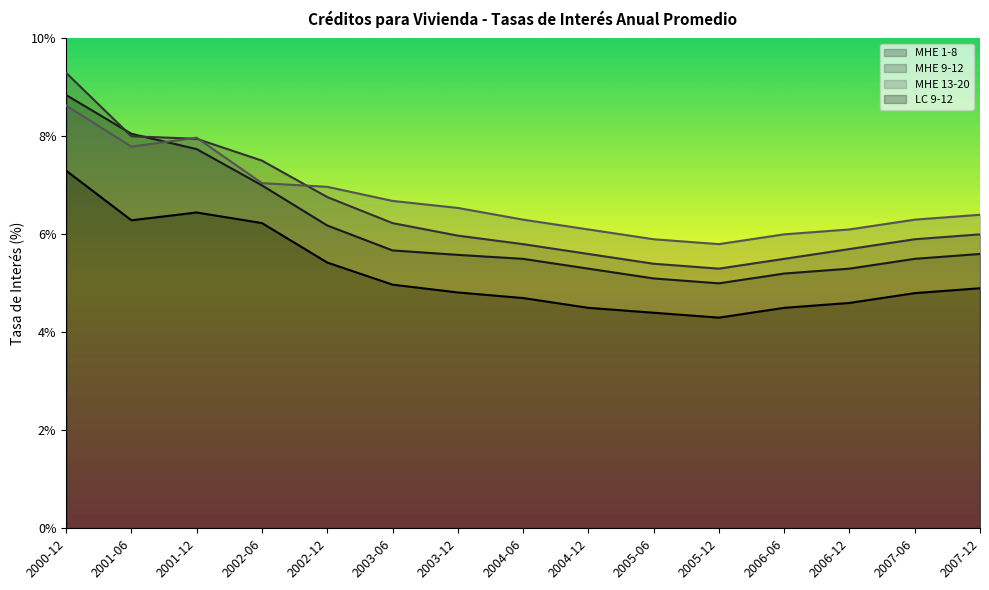

What is the difference between the maximum and minimum values in the LC 9-12 series?

3.0